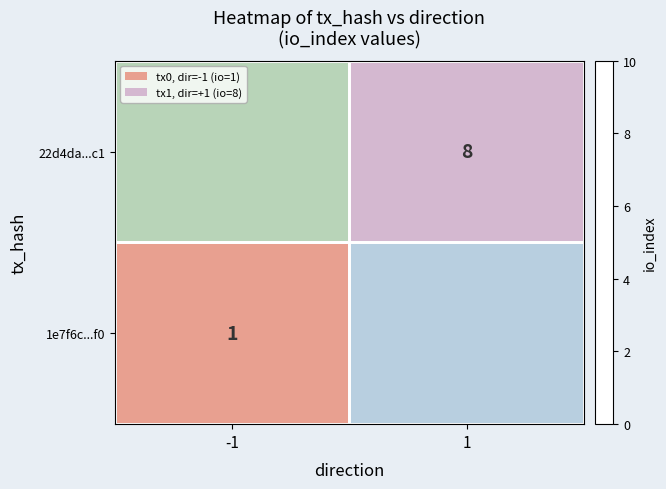

The 1e7f6c...f0 series shows 0 at -1. True or false?

False